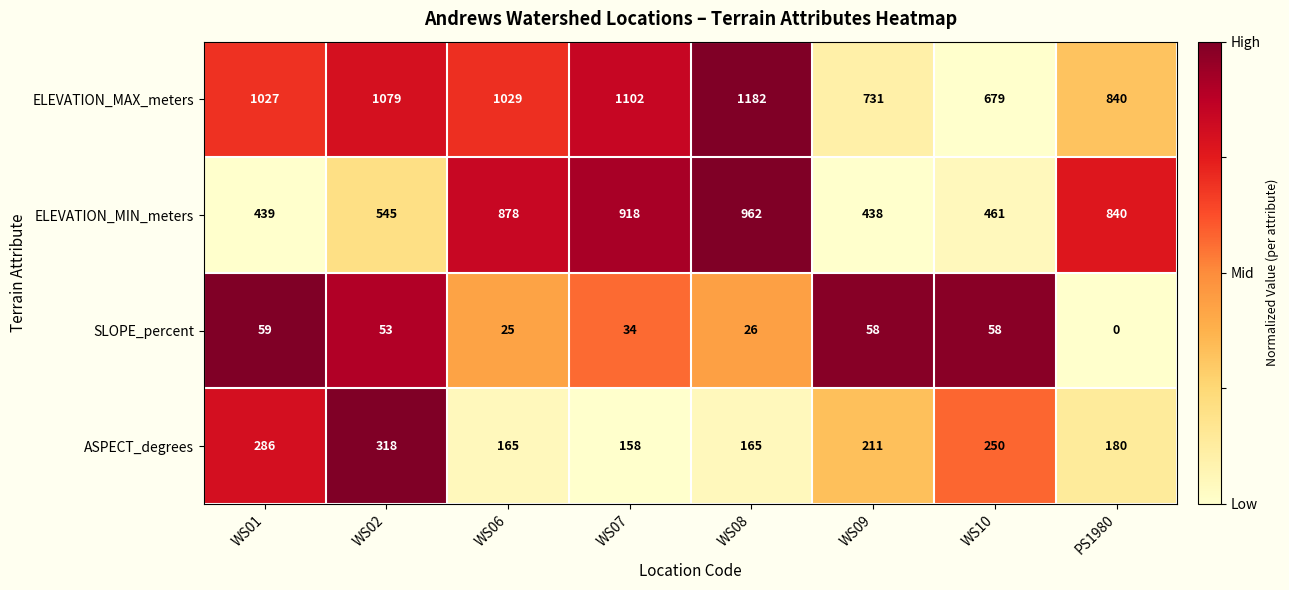

How many values in the SLOPE_percent series are below 53?

4